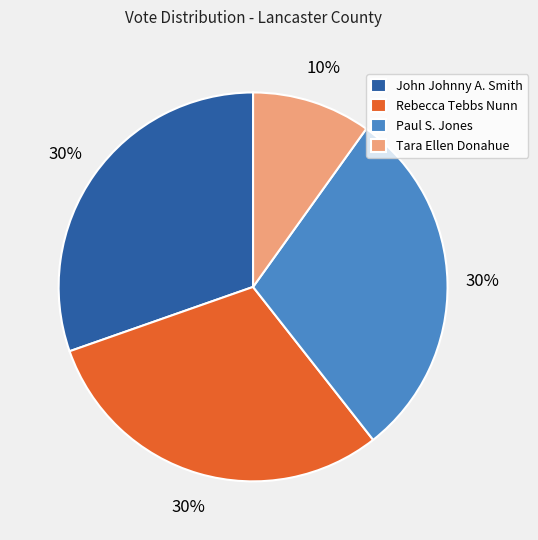

Is it true that Tara Ellen Donahue is 4% of the pie?

False